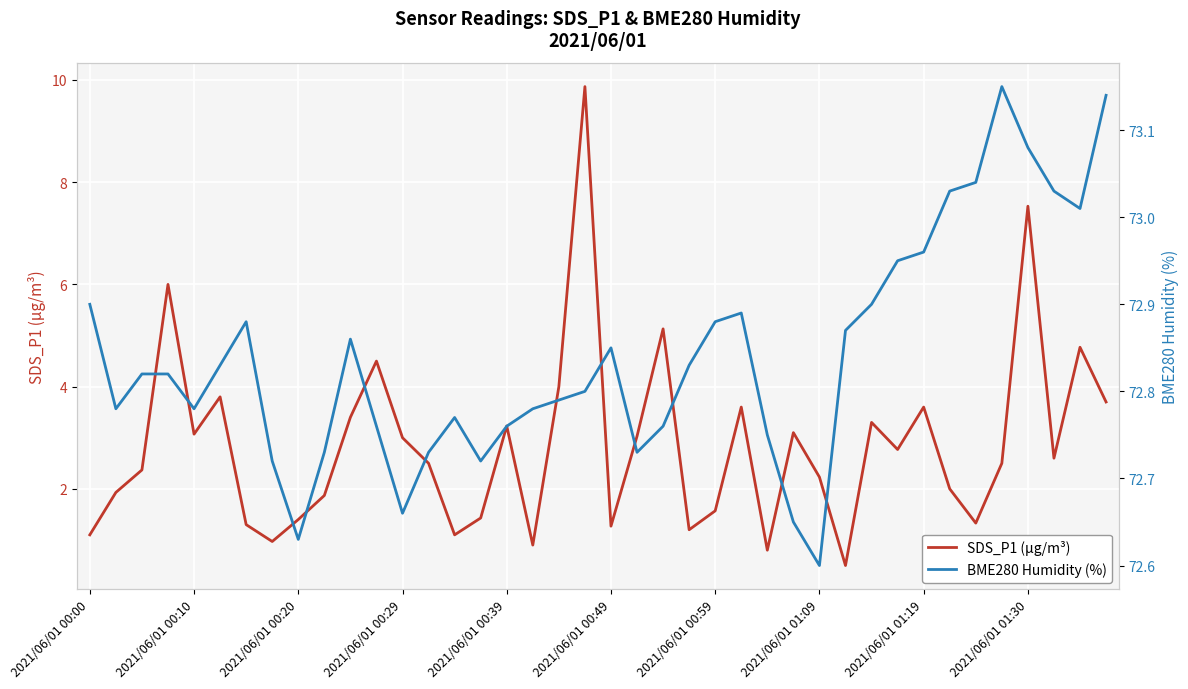

Which series has the widest spread of values?

SDS_P1 (µg/m³)